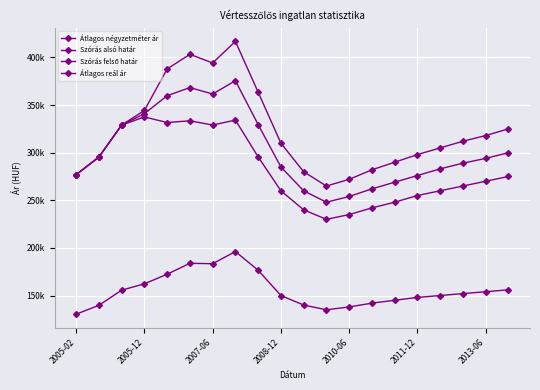

Reading right to left, extract all data points from this chart.

Átlagos négyzetméter ár: 156000	154000	152000	150000	148000	145000	142000	138000	135000	140000	150000	176546	196194	183426	183833	172384	162285	155621	139696	130434
Szórás alsó határ: 275000	270000	265000	260000	255000	248000	242000	235000	230000	240000	260000	295584	334230	329032	333482	331681	337555	329009	295443	276916
Szórás felső határ: 325000	318000	312000	305000	298000	290000	282000	272000	265000	280000	310000	363506	416910	394194	403306	387949	344367	329009	295443	276916
Átlagos reál ár: 300000	294000	289000	283000	276000	269000	262000	254000	248000	260000	285000	329545	375570	361613	368394	359815	340961	329009	295443	276916